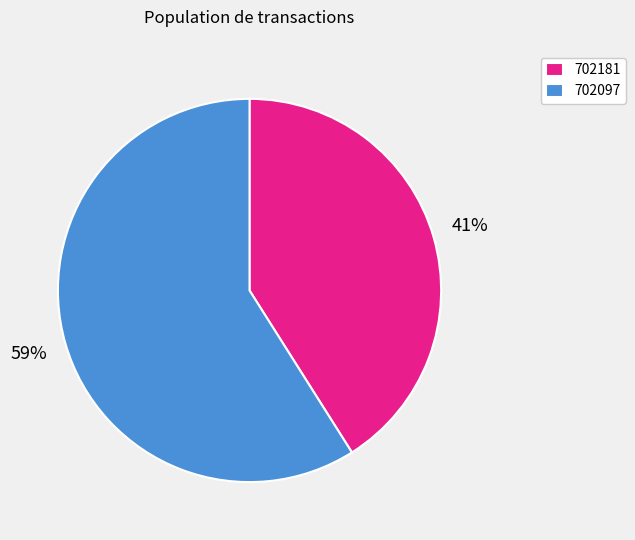

To the nearest percent, what is the difference between the 702181 and 702097 slice percentages?

18%